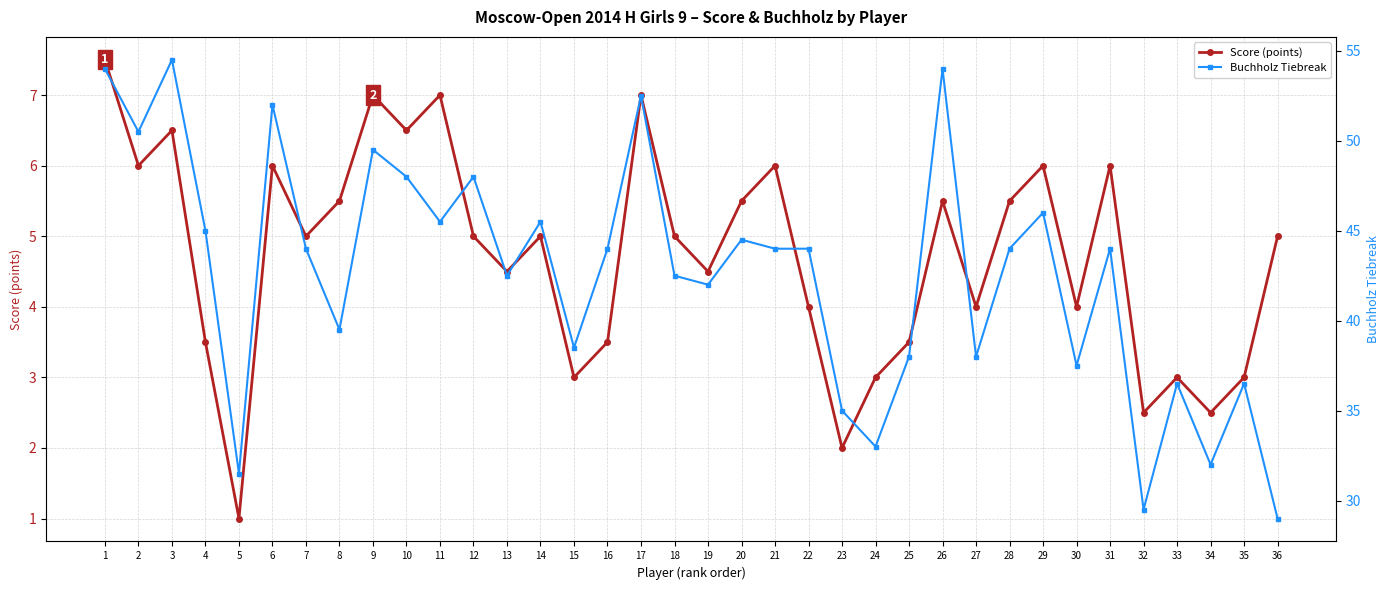

Is it true that Buchholz Tiebreak equals 13.0 at 26?

False